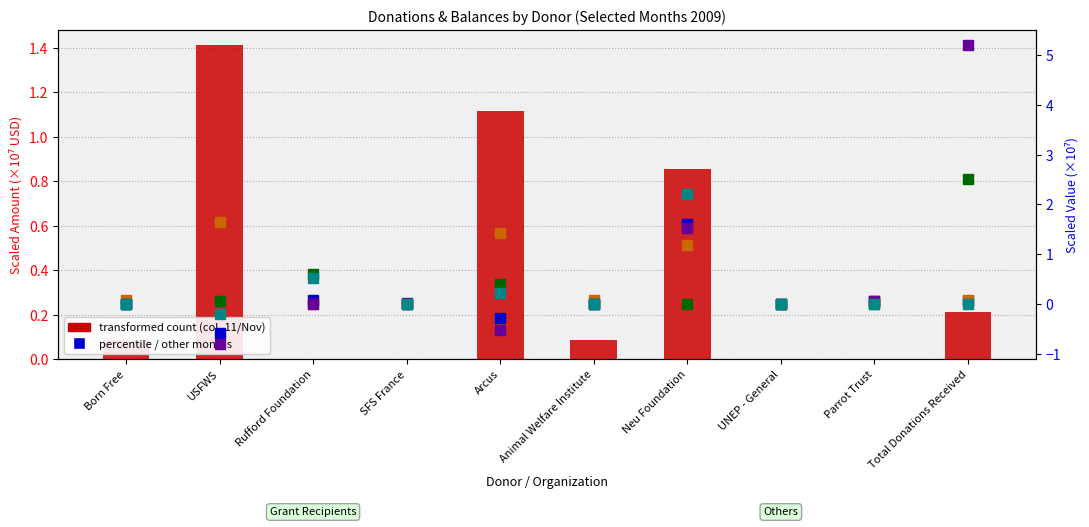

How many groups of bars are there?

10